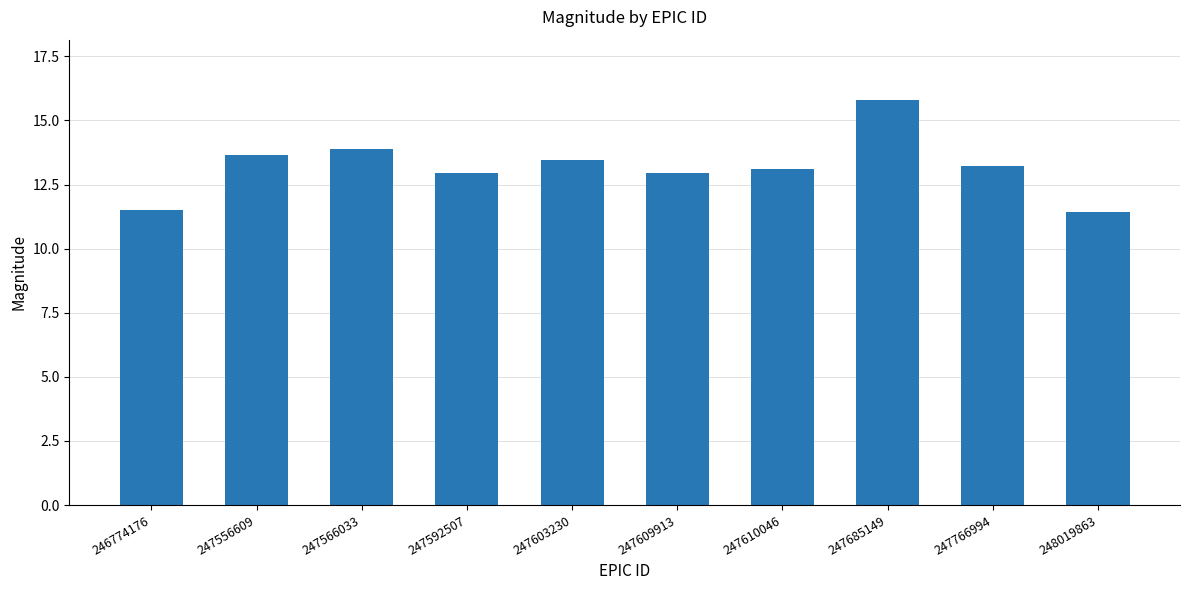

Which label corresponds to the largest value in the chart?

247685149